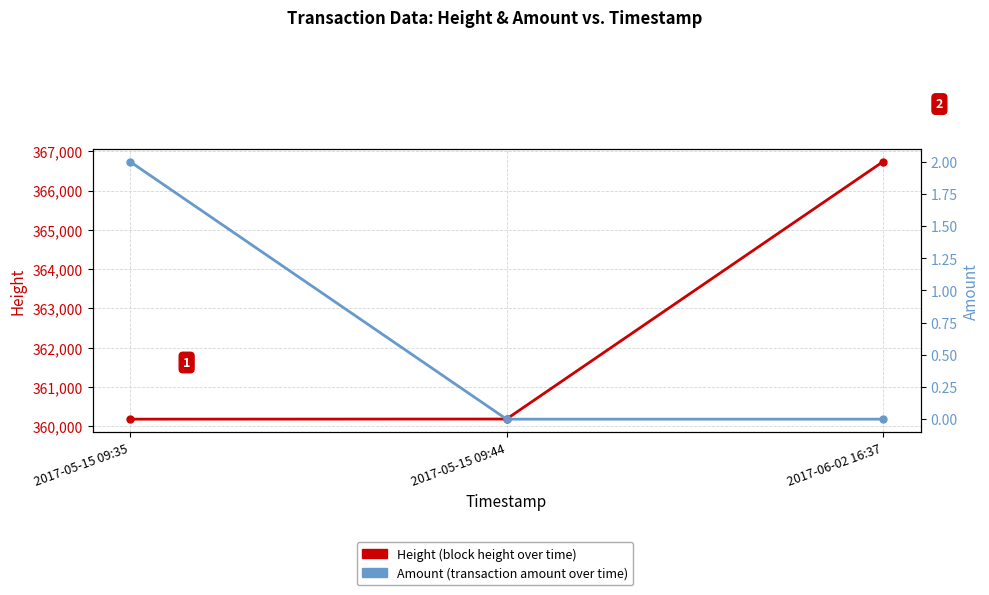

What position from the right is 2017-05-15 09:44?

2